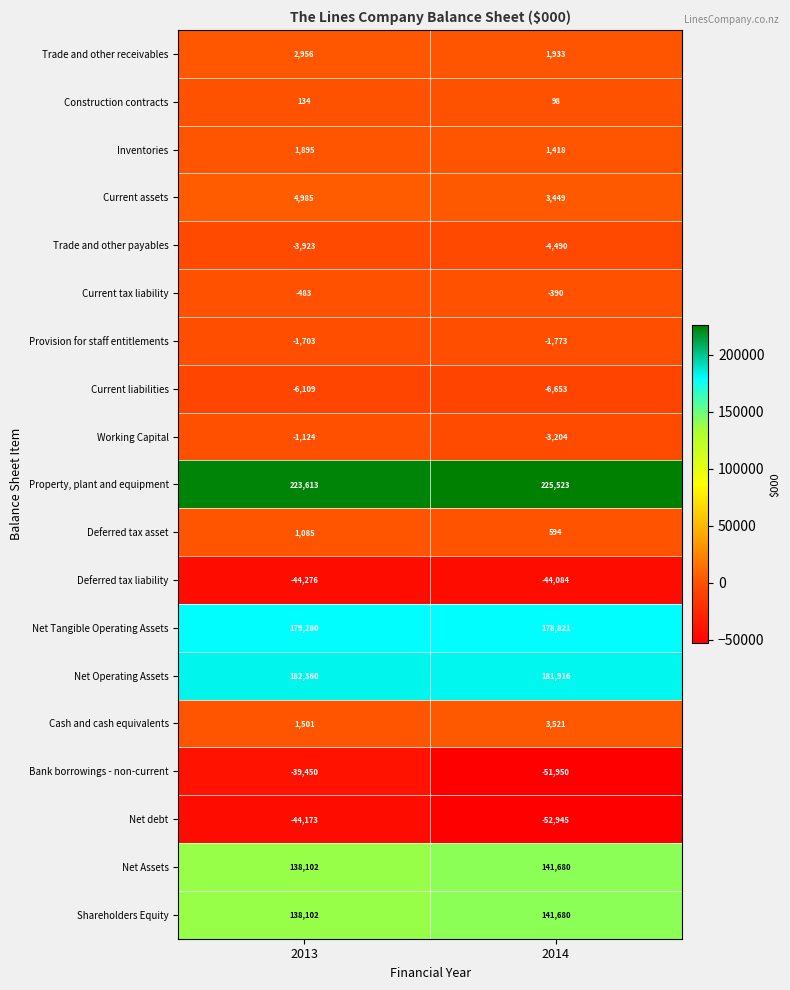

At which category is the sum across all series the highest?

2013